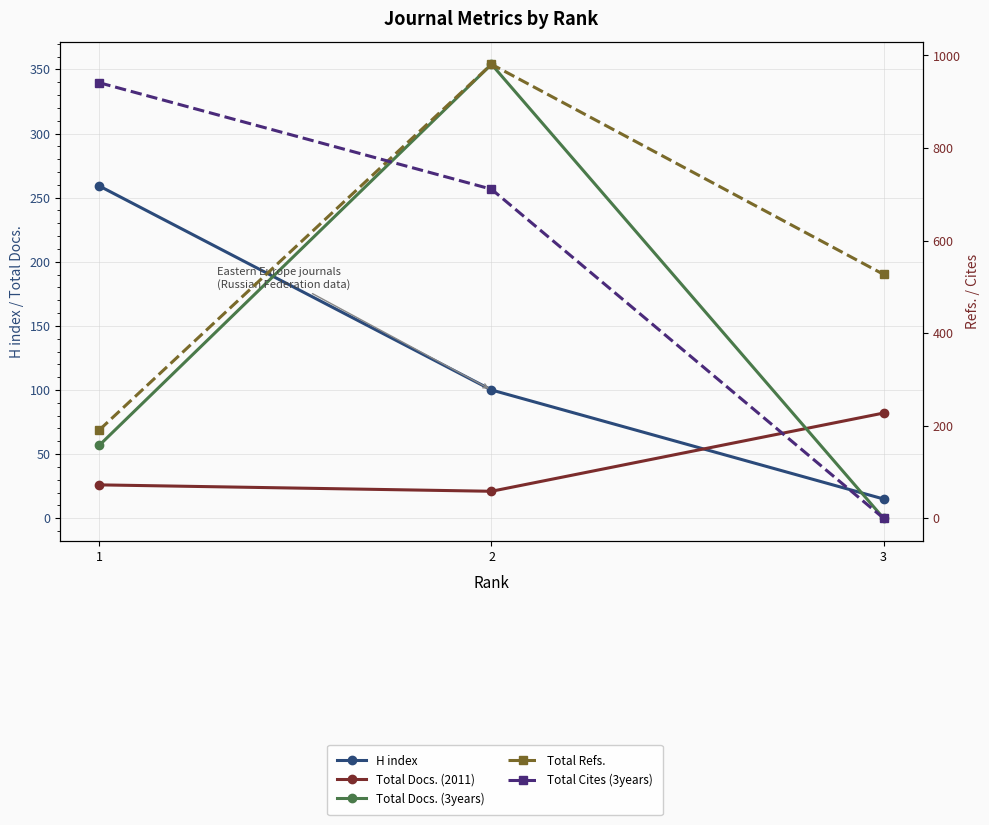

What is the difference between the second highest and minimum values in the Total Docs. (3years) series?

57